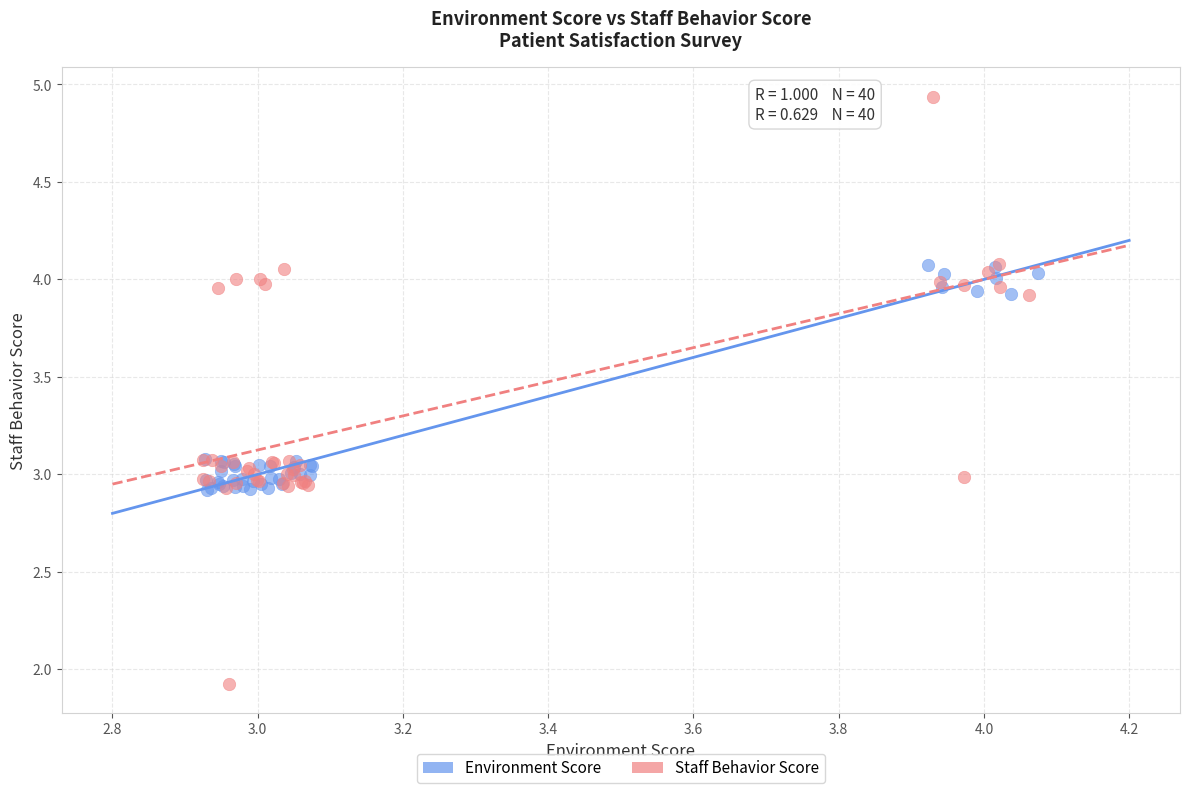

Which series reaches the maximum Y coordinate?

Staff Behavior Score